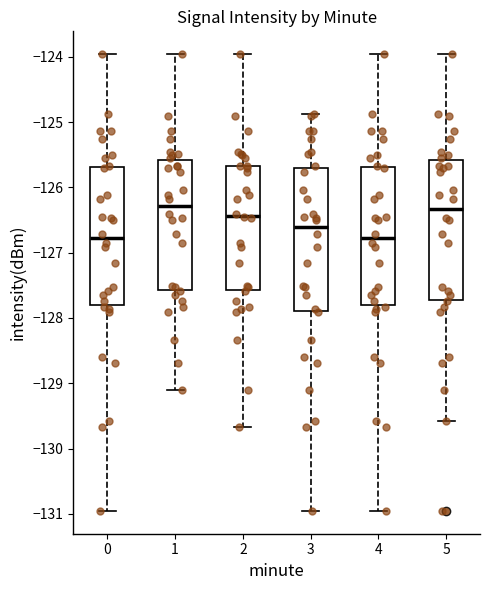

Reading left to right, transcribe this box plot: for each box, give where its median line is, the range the box spans, and where its two whiskers end, as read against the y-axis. The values are not printed on the chart, so give them approximately, as read against the axis.

0: median -126.8, box -127.8 to -125.7, whiskers -131.0 to -124.0
1: median -126.3, box -127.6 to -125.6, whiskers -129.1 to -124.0
2: median -126.4, box -127.6 to -125.7, whiskers -129.7 to -124.0
3: median -126.6, box -127.9 to -125.7, whiskers -131.0 to -124.9
4: median -126.8, box -127.8 to -125.7, whiskers -131.0 to -124.0
5: median -126.3, box -127.7 to -125.6, whiskers -129.6 to -124.0